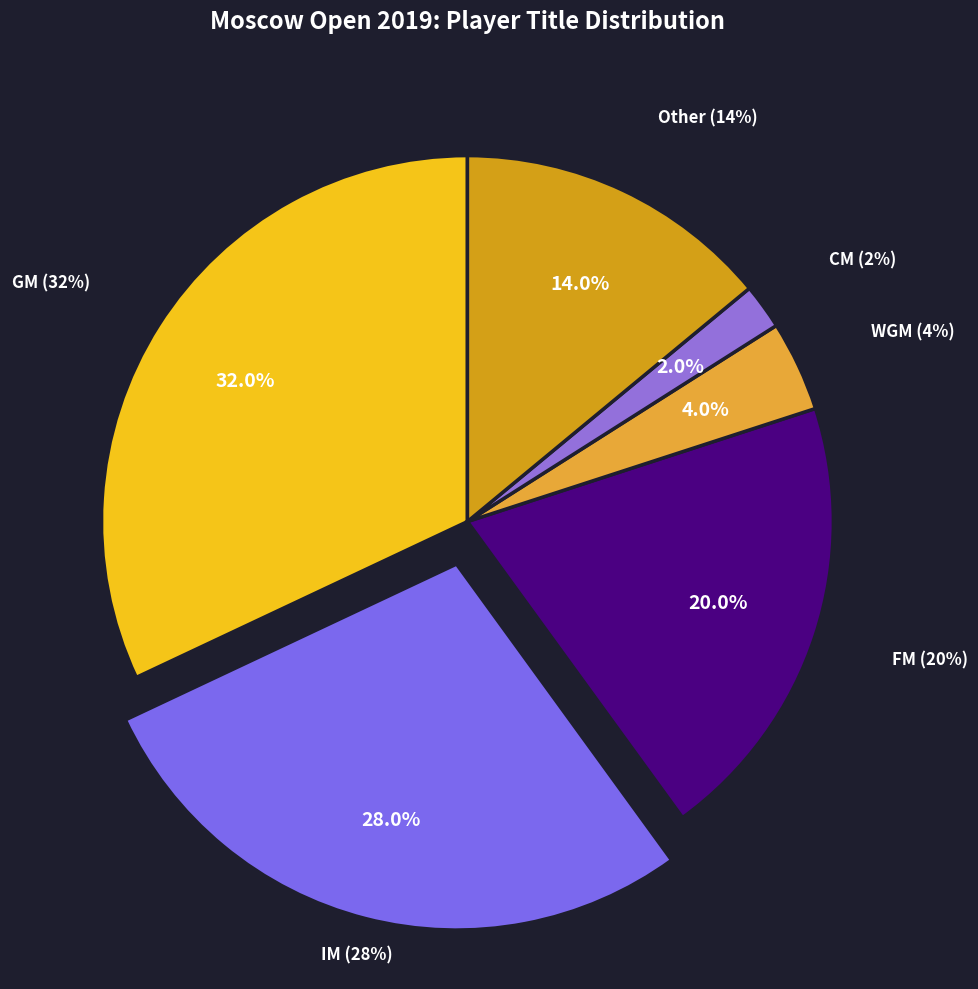

Count the number of slices in the pie.

6